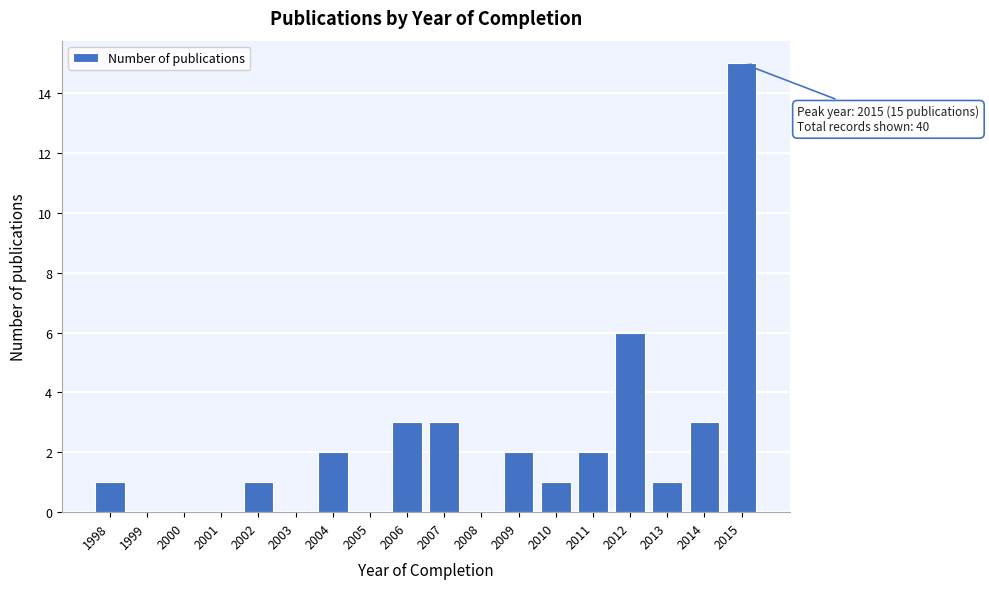

Reading left to right, what are all the values shown in this chart?

1998=1	1999=0	2000=0	2001=0	2002=1	2003=0	2004=2	2005=0	2006=3	2007=3	2008=0	2009=2	2010=1	2011=2	2012=6	2013=1	2014=3	2015=15